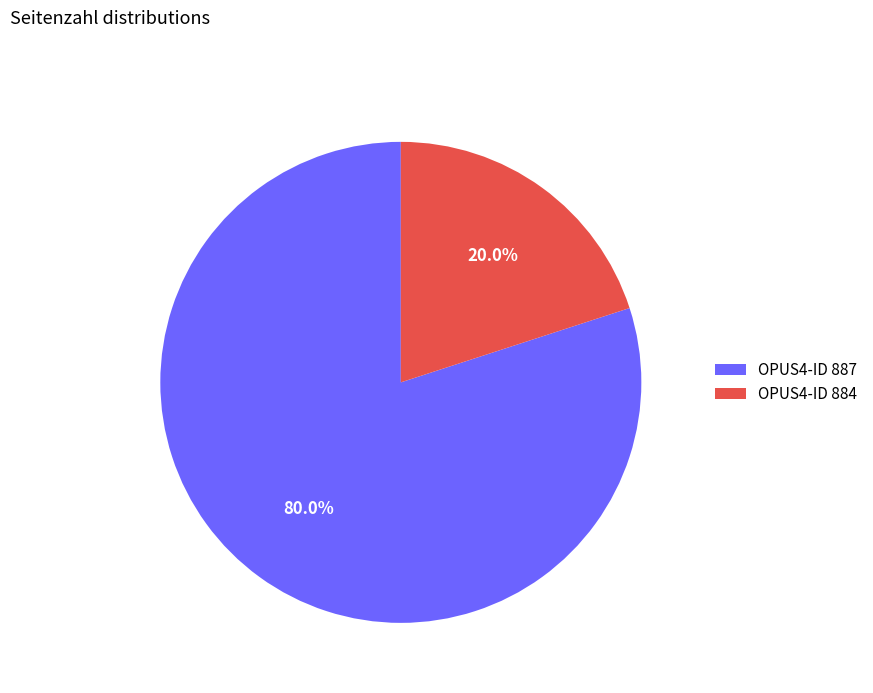

Does any single category account for the majority?

Yes